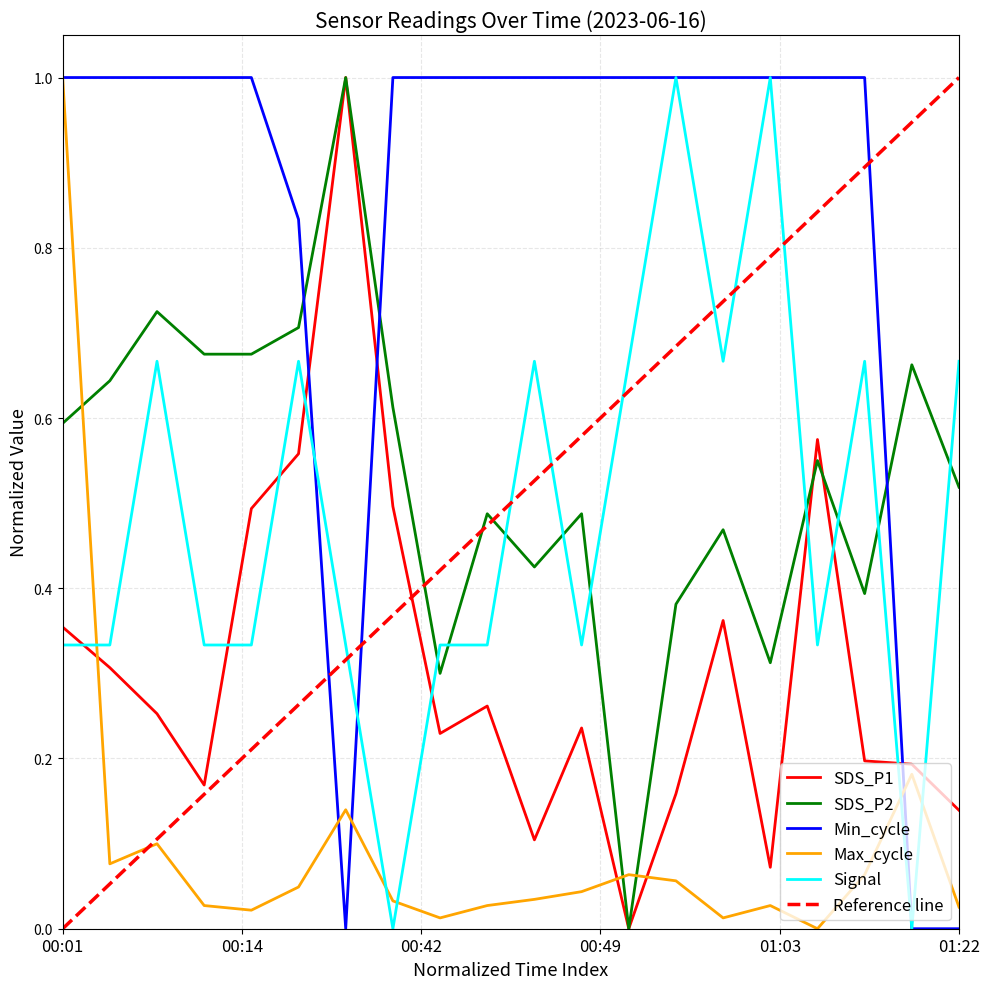

At which label does Max_cycle reach its peak?

00:01